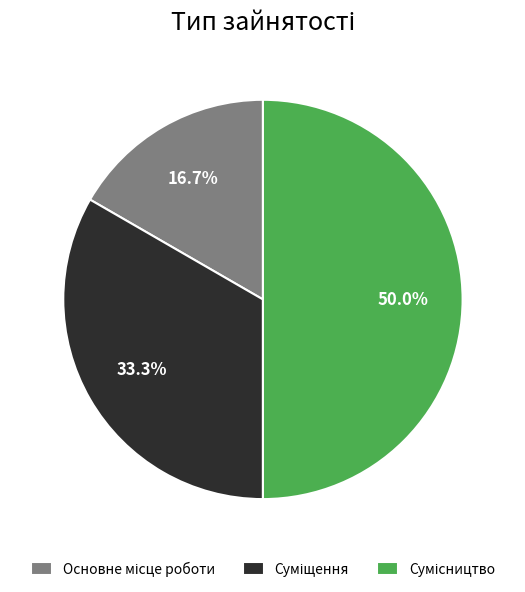

How many slices are in this pie chart?

3